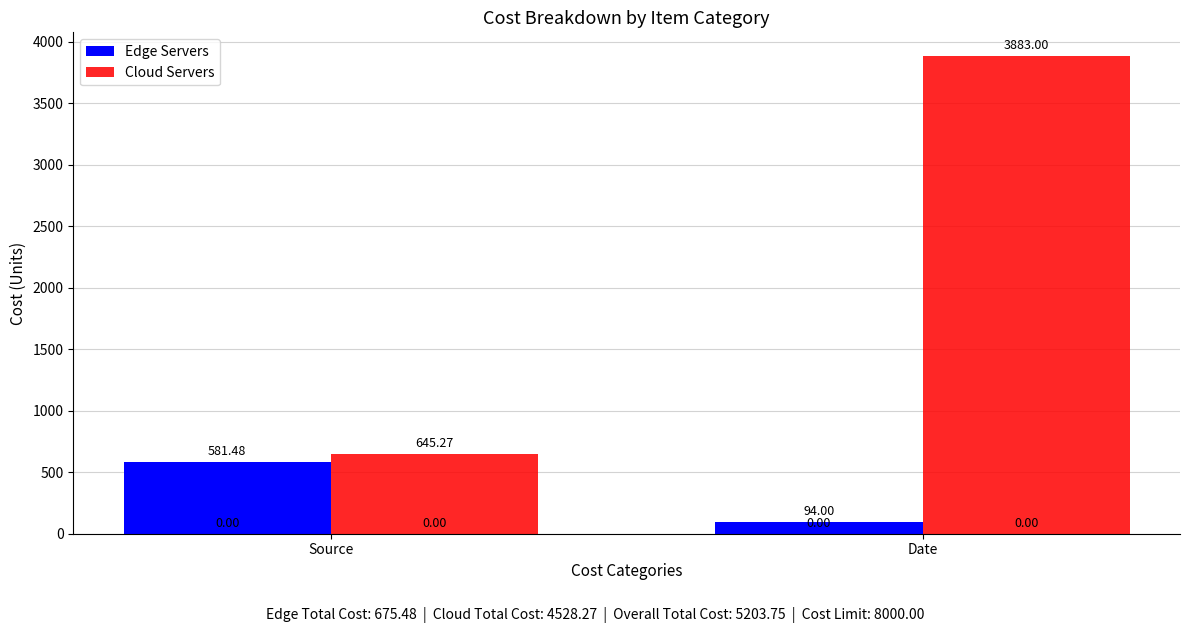

Rank the series by their maximum value, from lowest to highest.

Edge Servers, Cloud Servers